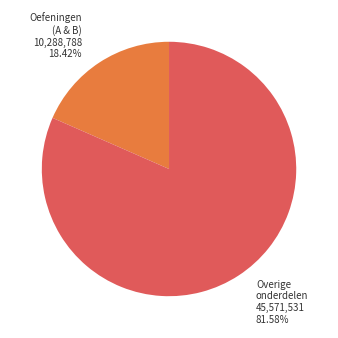

Is there any slice that represents more than half of the pie?

Yes